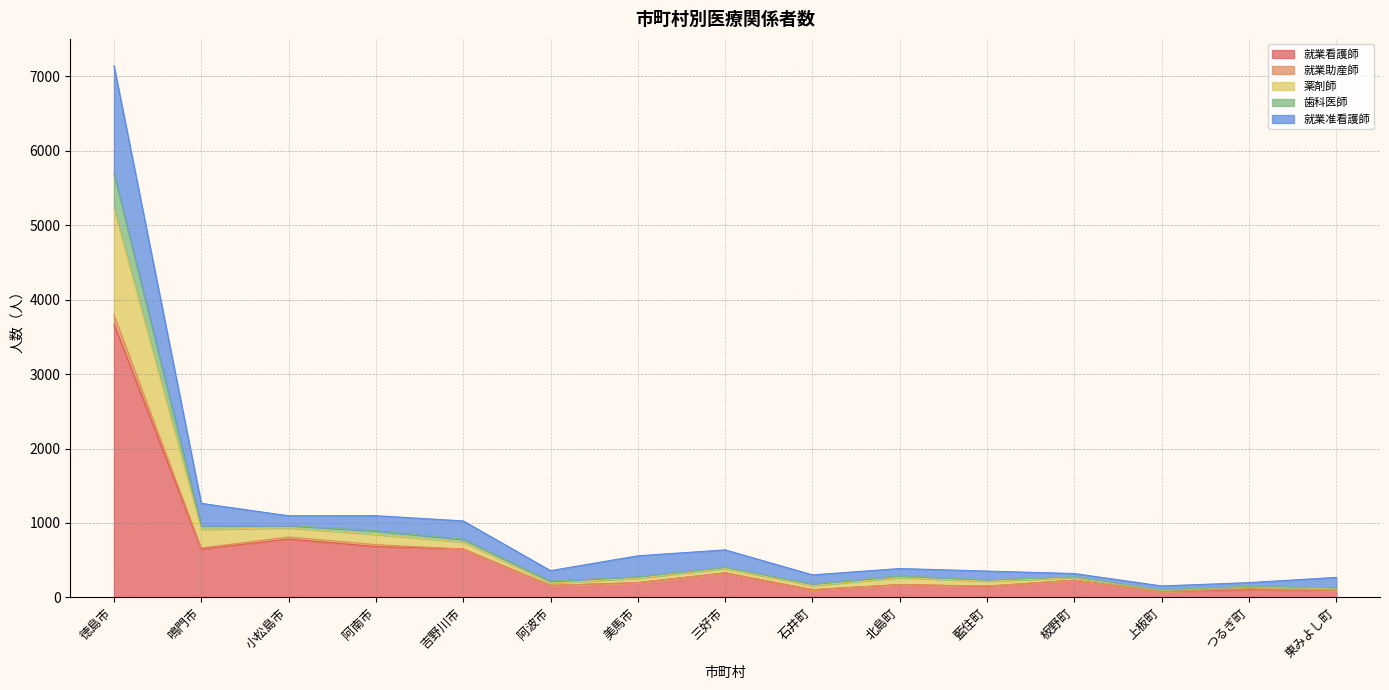

True or false: 就業看護師 has a value of 649 at 鳴門市.

True